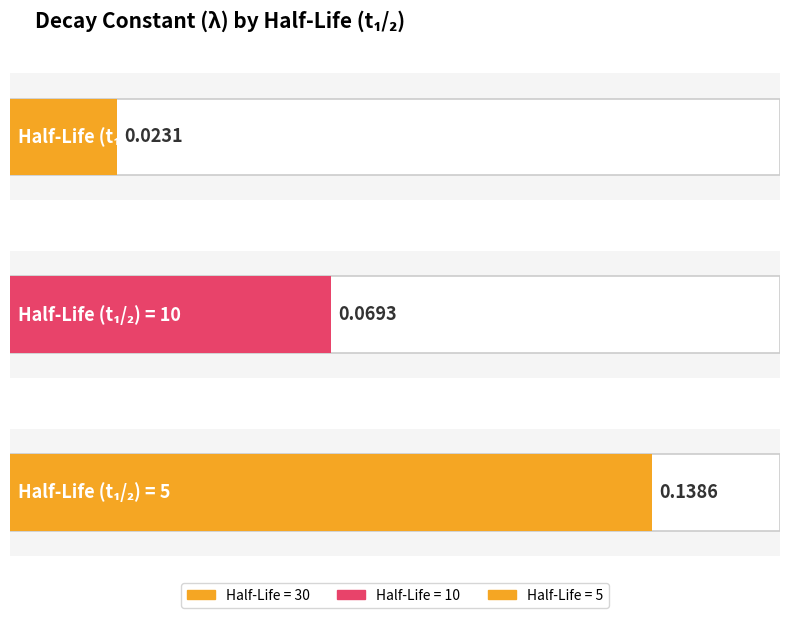

Is it true that the value at 30 is 0.0?

False